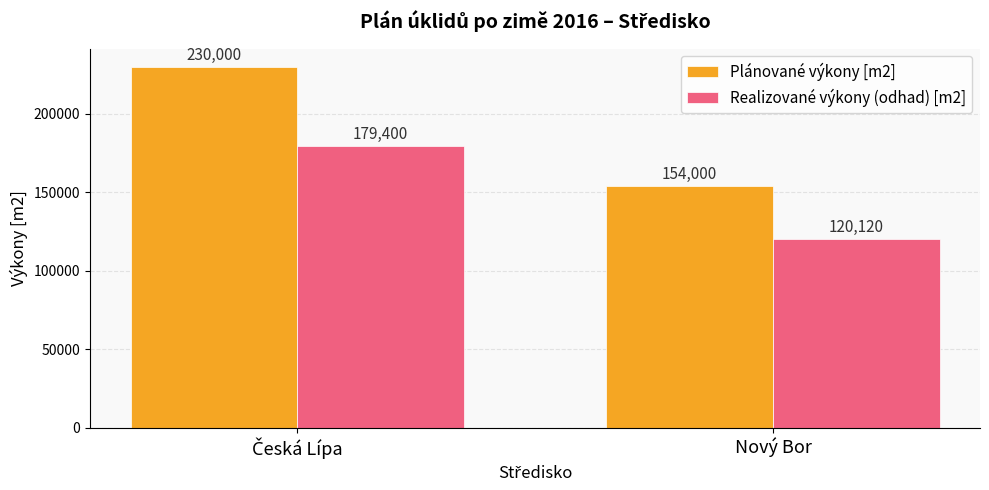

What is the label of the 2nd bar from the right?

Česká Lípa